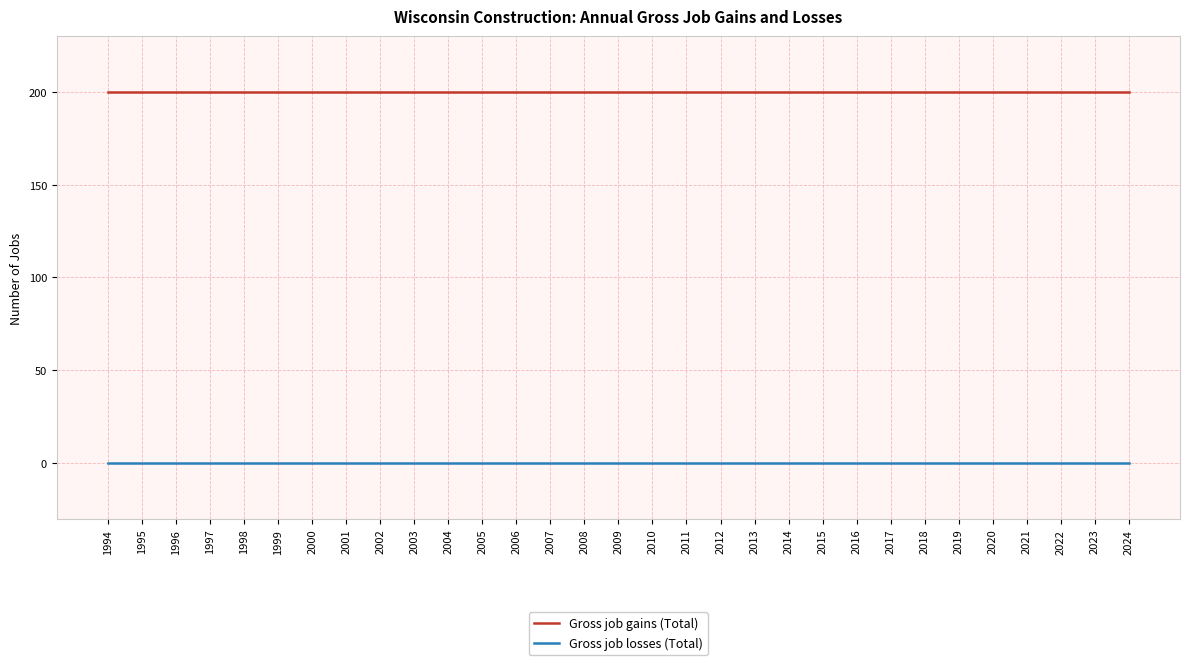

The value of Gross job losses (Total) at 2023 is 0. True or false?

True